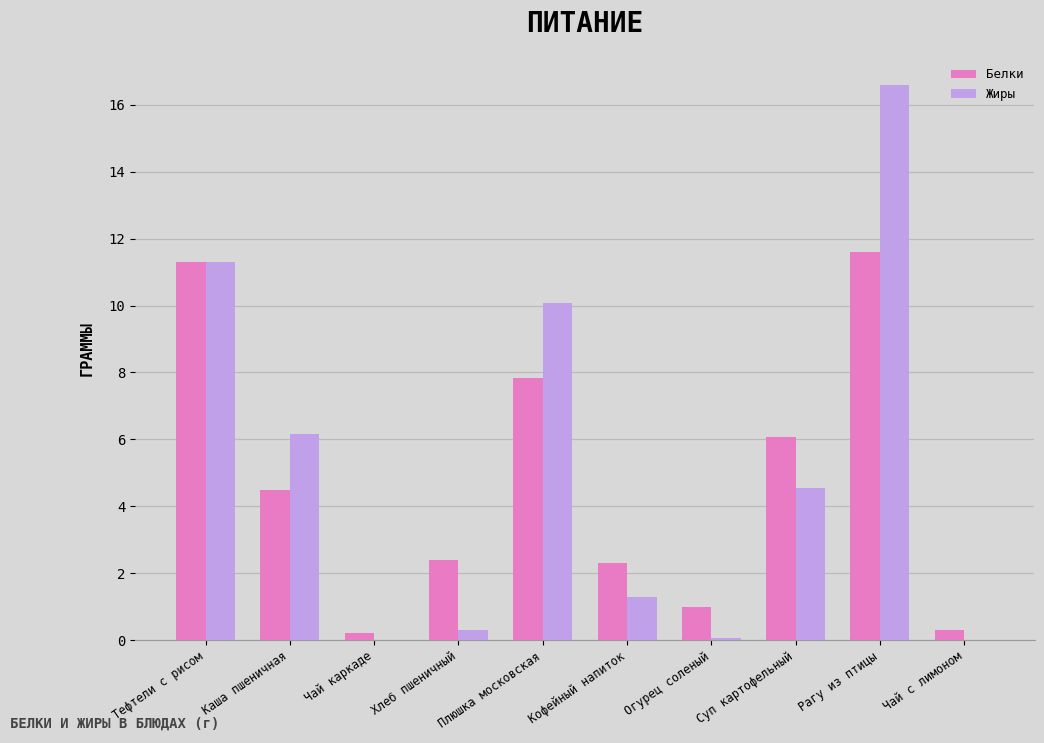

Between Кофейный напиток and Суп картофельный, which series saw the biggest shift?

Белки